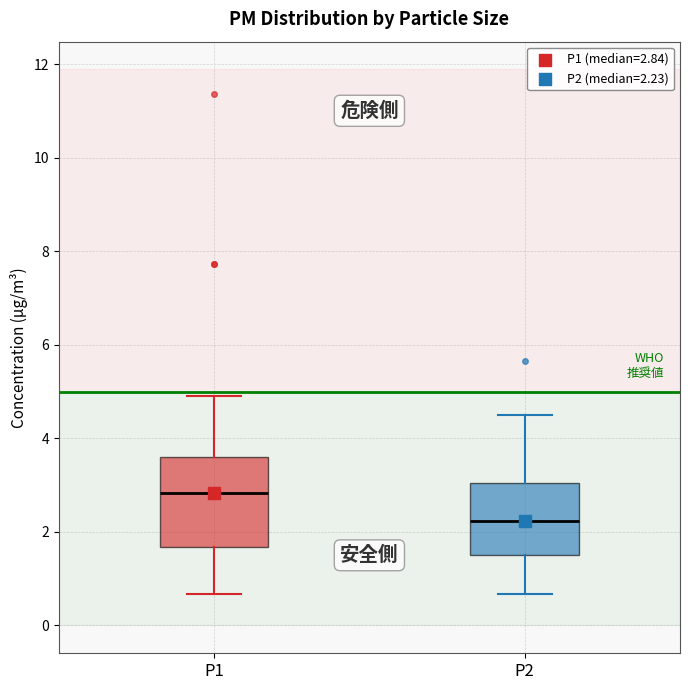

Which box has the highest median line?

P1